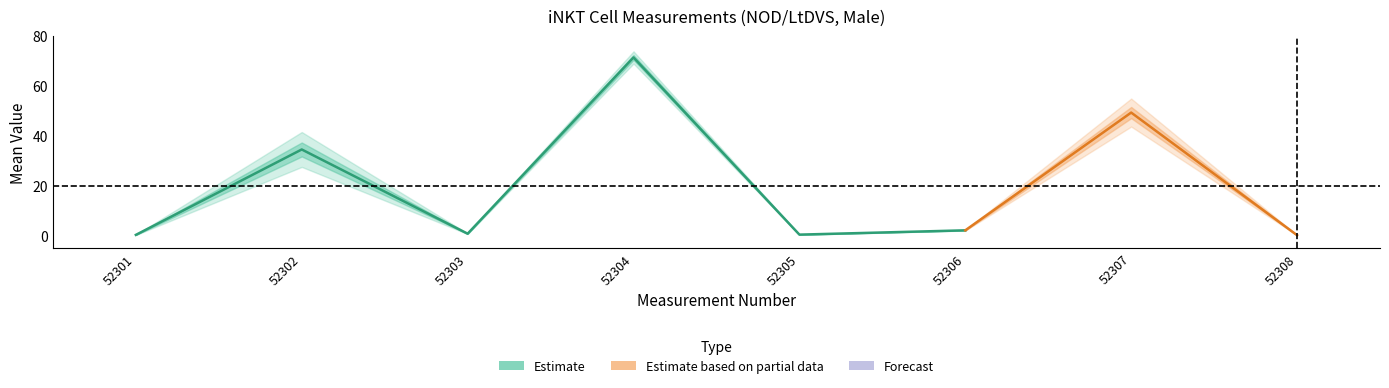

Between 5 and mean, which is larger?

5